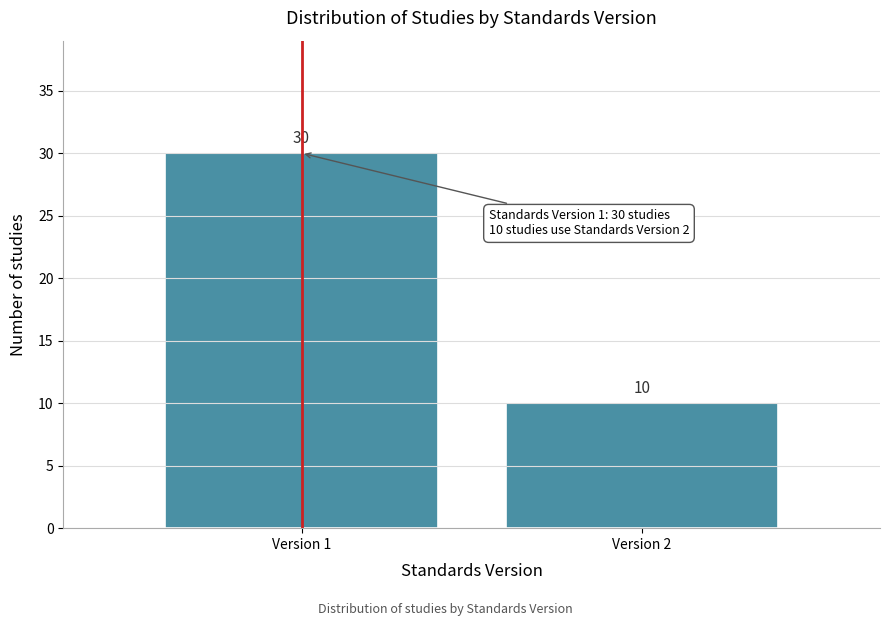

Reading left to right, what are all the values shown in this chart?

Version 1=30	Version 2=10